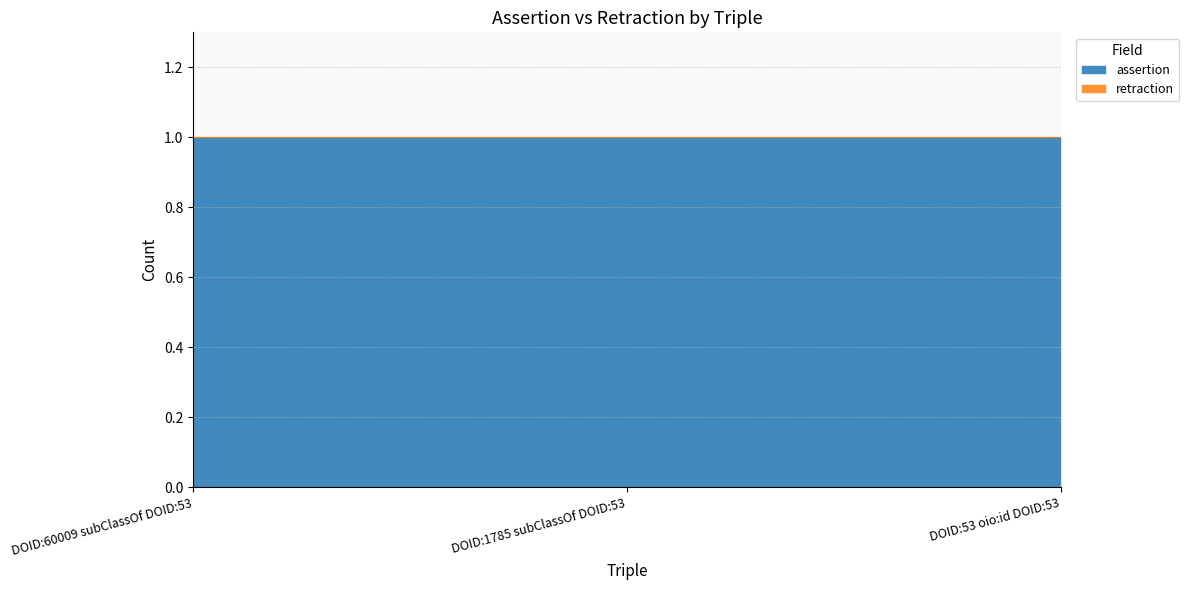

Which series has the largest total across all categories?

assertion